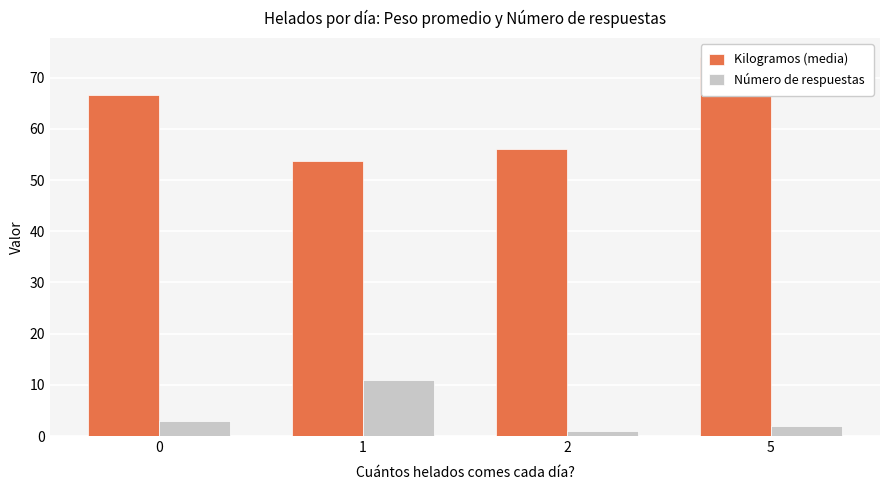

Reading left to right, extract all data points from this chart.

Kilogramos (media): 66.7	53.8	56.0	74.0
Número de respuestas: 3.0	11.0	1.0	2.0